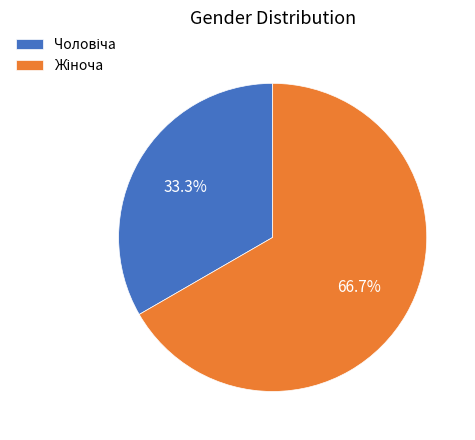

How many segments does this pie chart have?

2